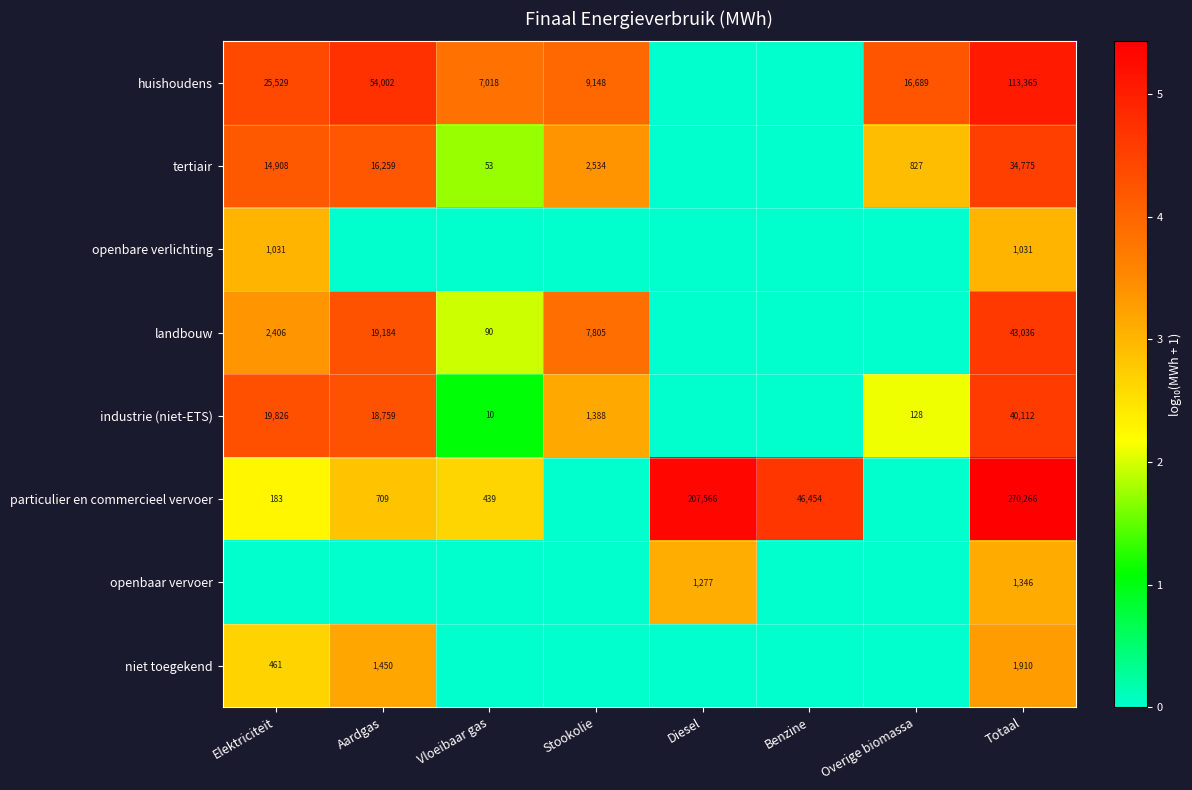

Which category has the highest value across all series?

Totaal